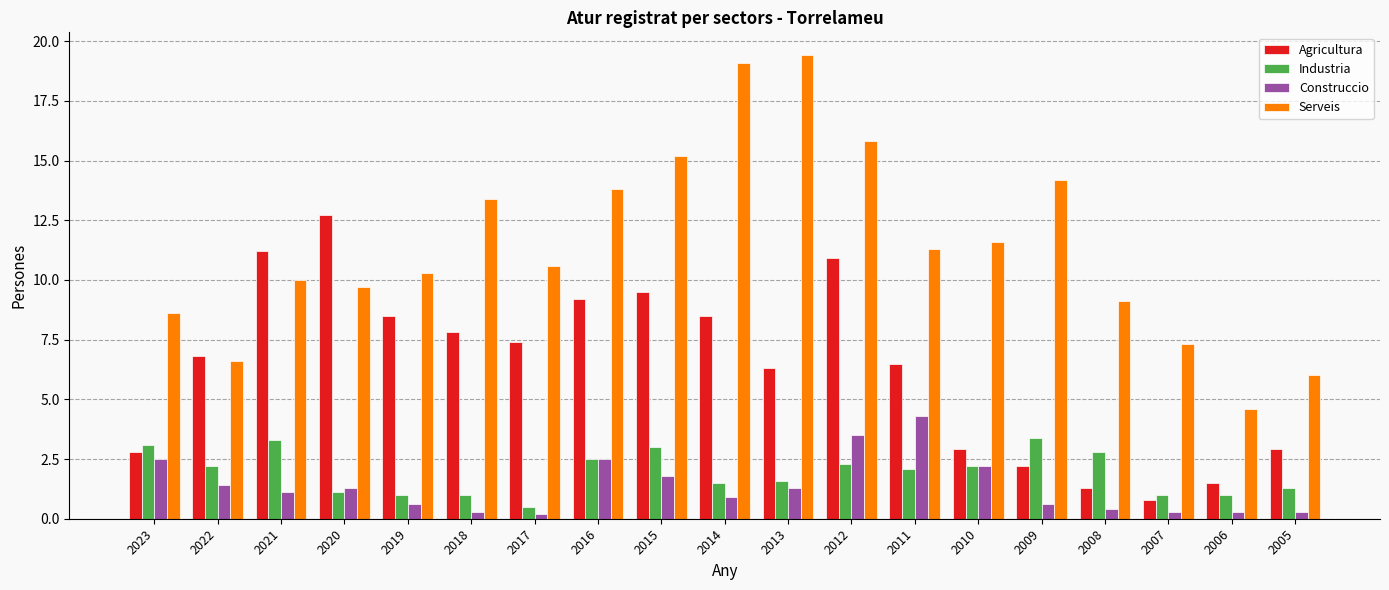

What are all the series names shown in the legend?

Agricultura, Industria, Construccio, Serveis